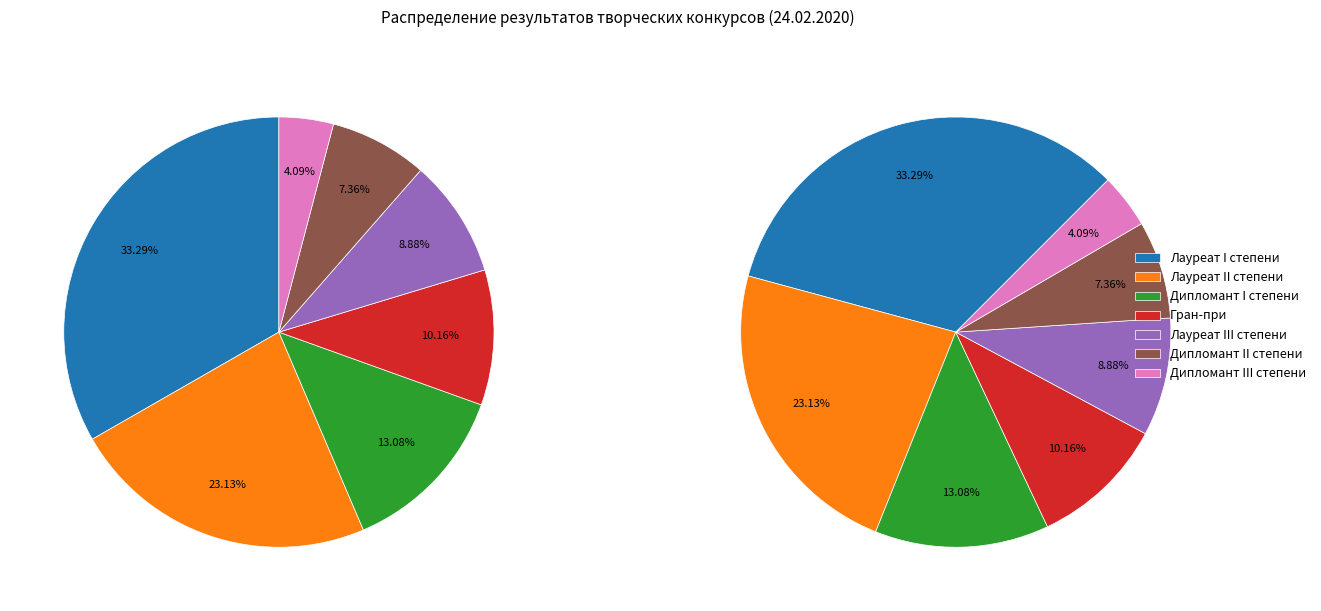

True or false: Дипломант II степени accounts for 21% of the total.

False